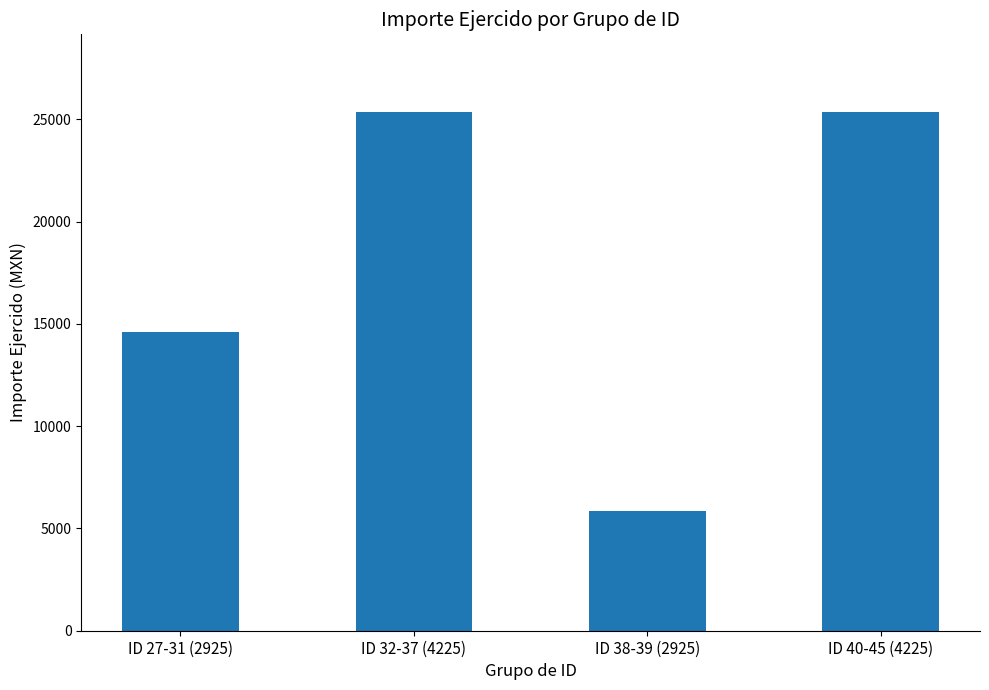

The chart shows a value of 25350 at ID 32-37 (4225). True or false?

True